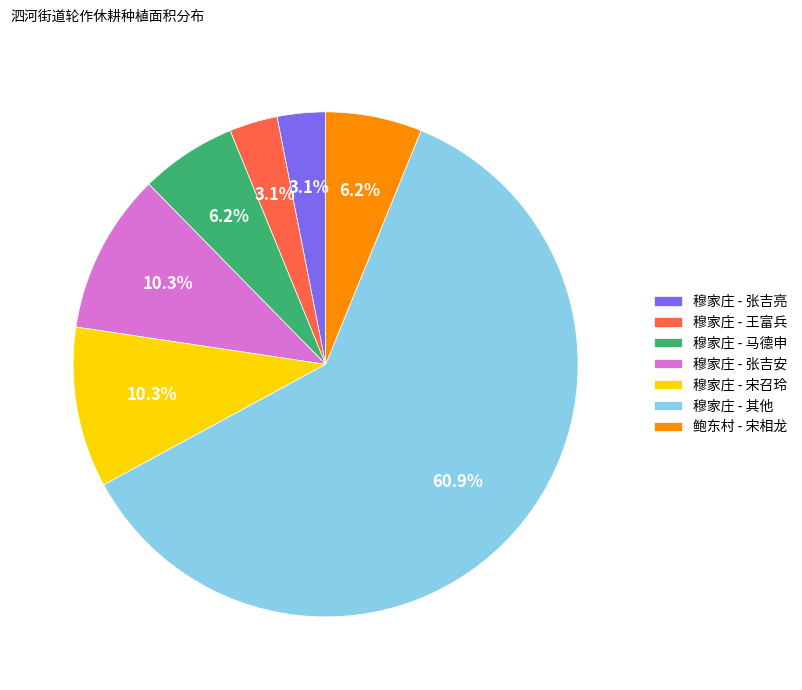

Which has a higher value, 鲍东村 - 宋相龙 or 穆家庄 - 张吉亮?

鲍东村 - 宋相龙